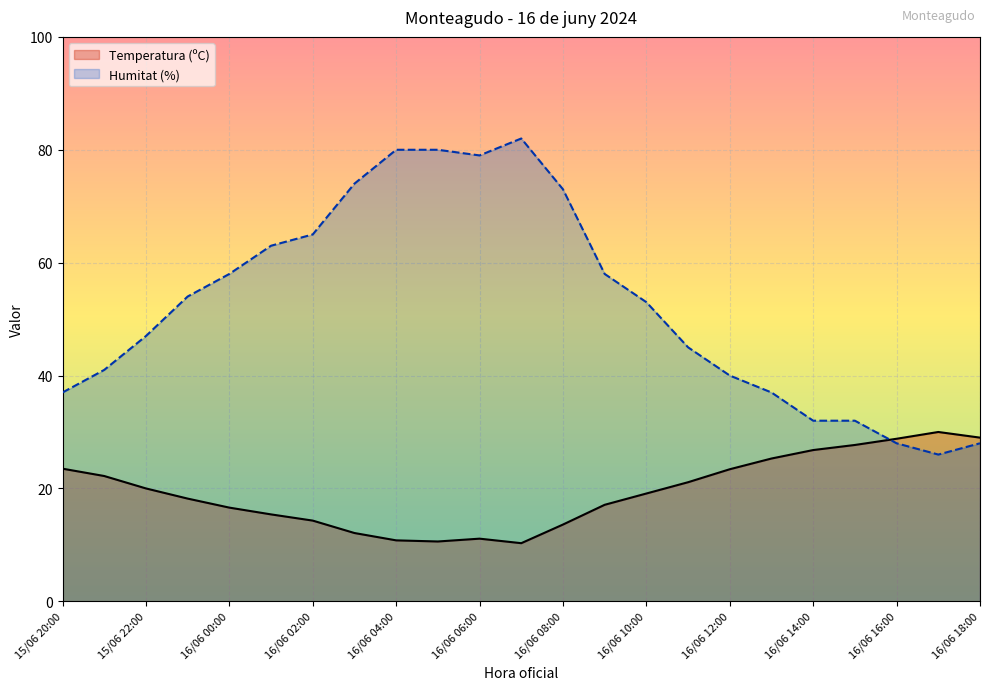

How many lines are shown in the chart?

2